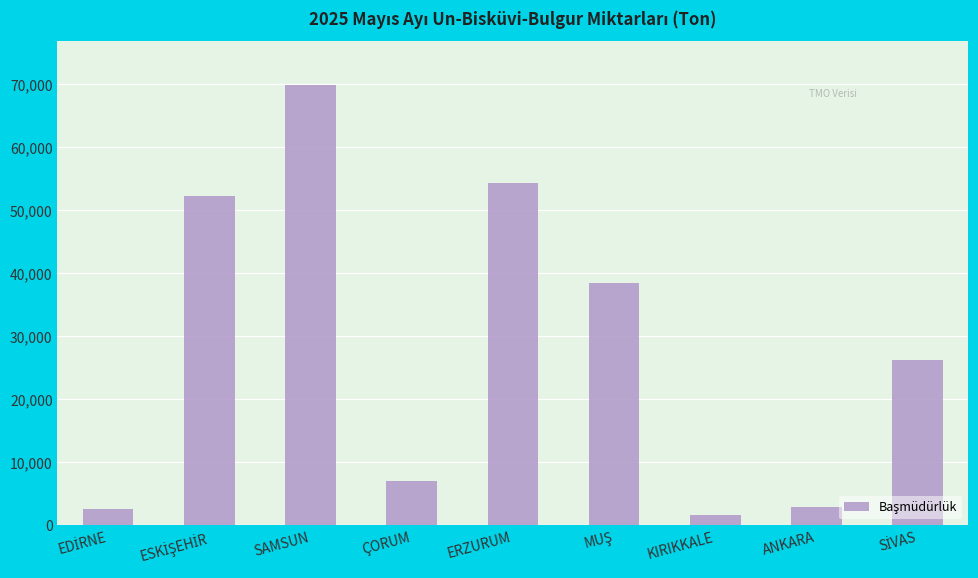

What is the value of the 1st bar from the left?

2545